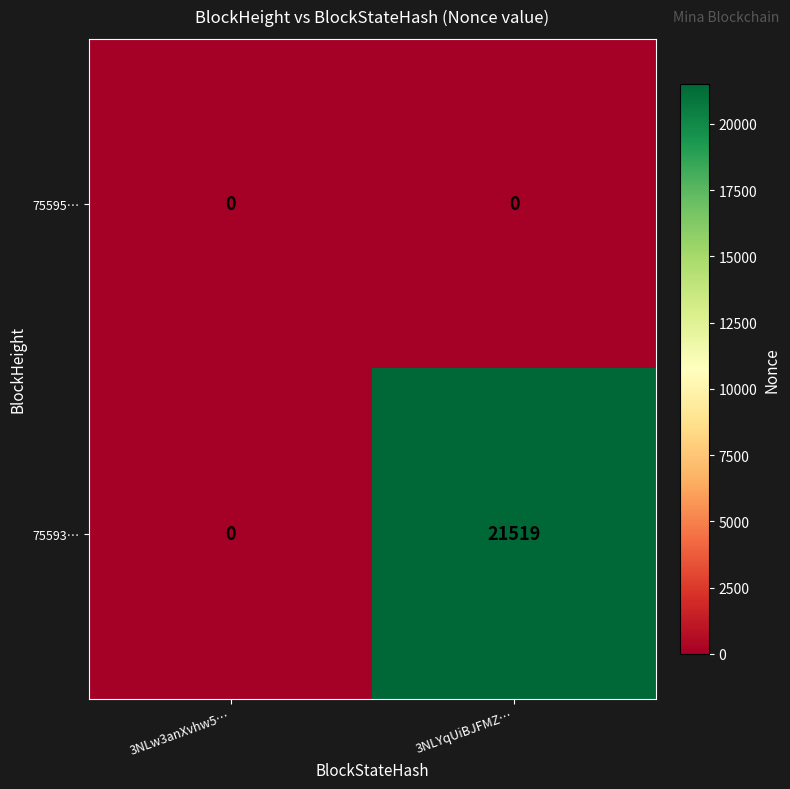

What is the highest value of the 75593… series?

21519